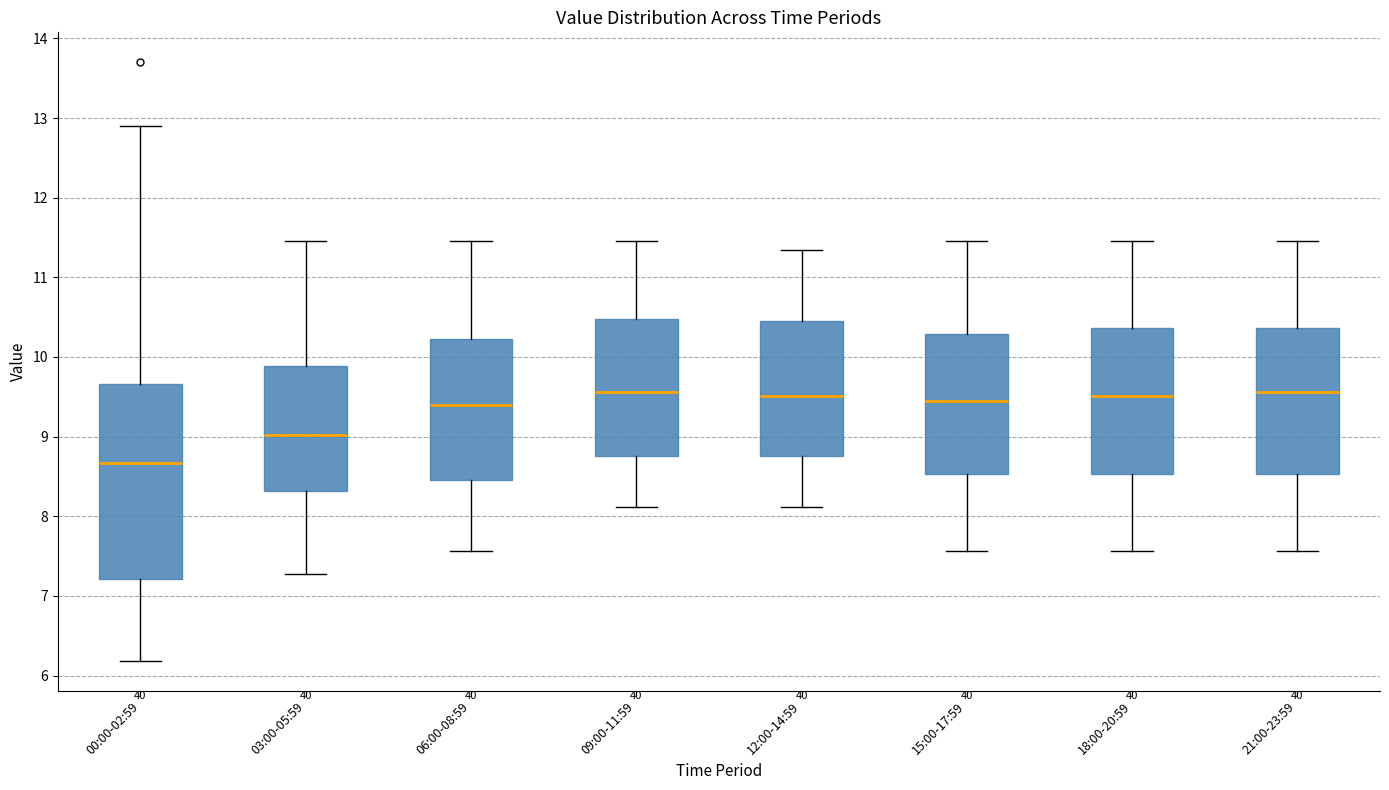

Reading left to right, transcribe this box plot: for each box, give where its median line is, the range the box spans, and where its two whiskers end, as read against the y-axis. The values are not printed on the chart, so give them approximately, as read against the axis.

00:00-02:59: median 8.7, box 7.2 to 9.7, whiskers 6.2 to 12.9
03:00-05:59: median 9.0, box 8.3 to 9.9, whiskers 7.3 to 11.5
06:00-08:59: median 9.4, box 8.5 to 10.2, whiskers 7.6 to 11.5
09:00-11:59: median 9.6, box 8.8 to 10.5, whiskers 8.1 to 11.5
12:00-14:59: median 9.5, box 8.8 to 10.5, whiskers 8.1 to 11.3
15:00-17:59: median 9.5, box 8.5 to 10.3, whiskers 7.6 to 11.5
18:00-20:59: median 9.5, box 8.5 to 10.4, whiskers 7.6 to 11.5
21:00-23:59: median 9.6, box 8.5 to 10.4, whiskers 7.6 to 11.5